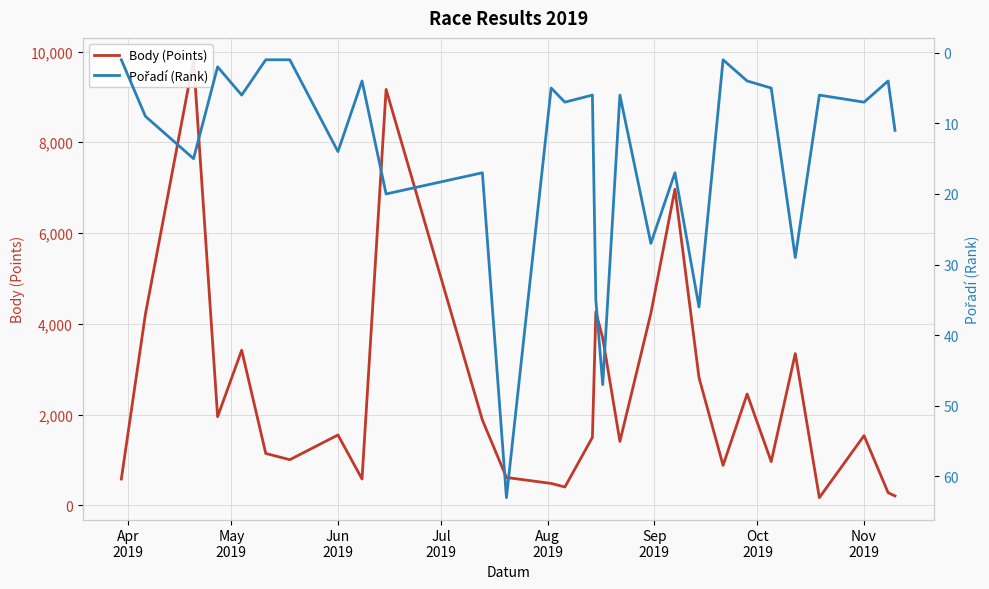

Which series has the largest total across all categories?

Body (Points)